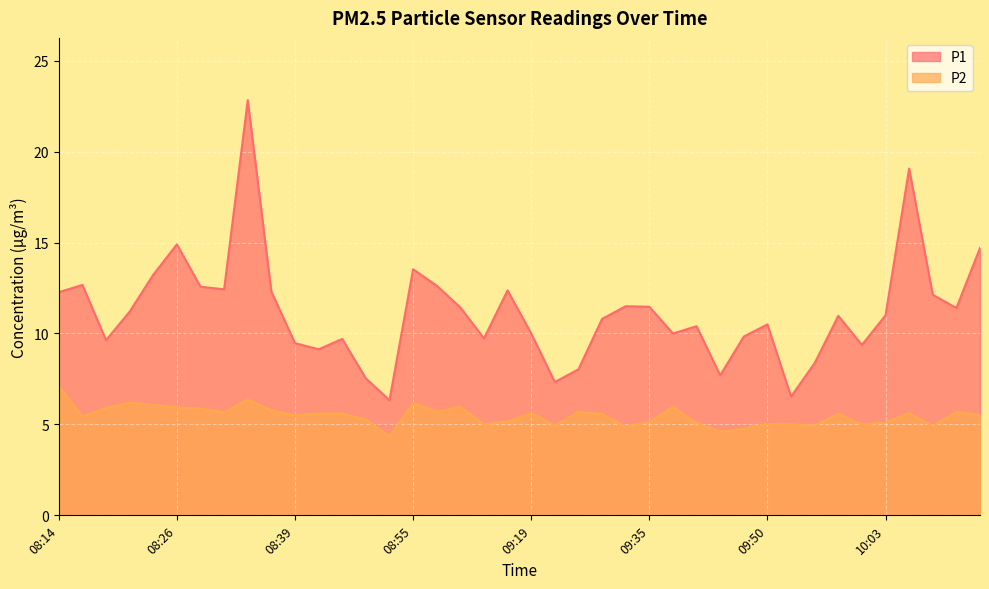

In P1, how many points are lower than both neighbors (excluding endpoints)?

11